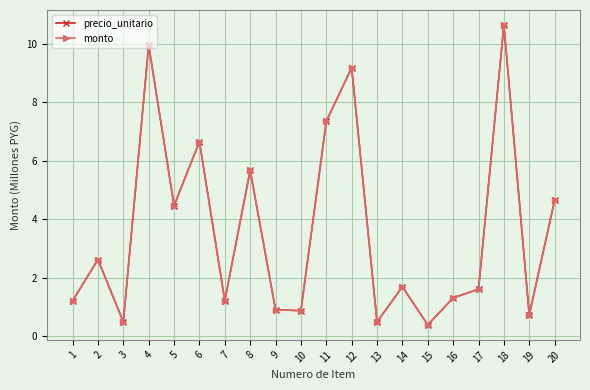

What is the total value across all series at 16?

2.6